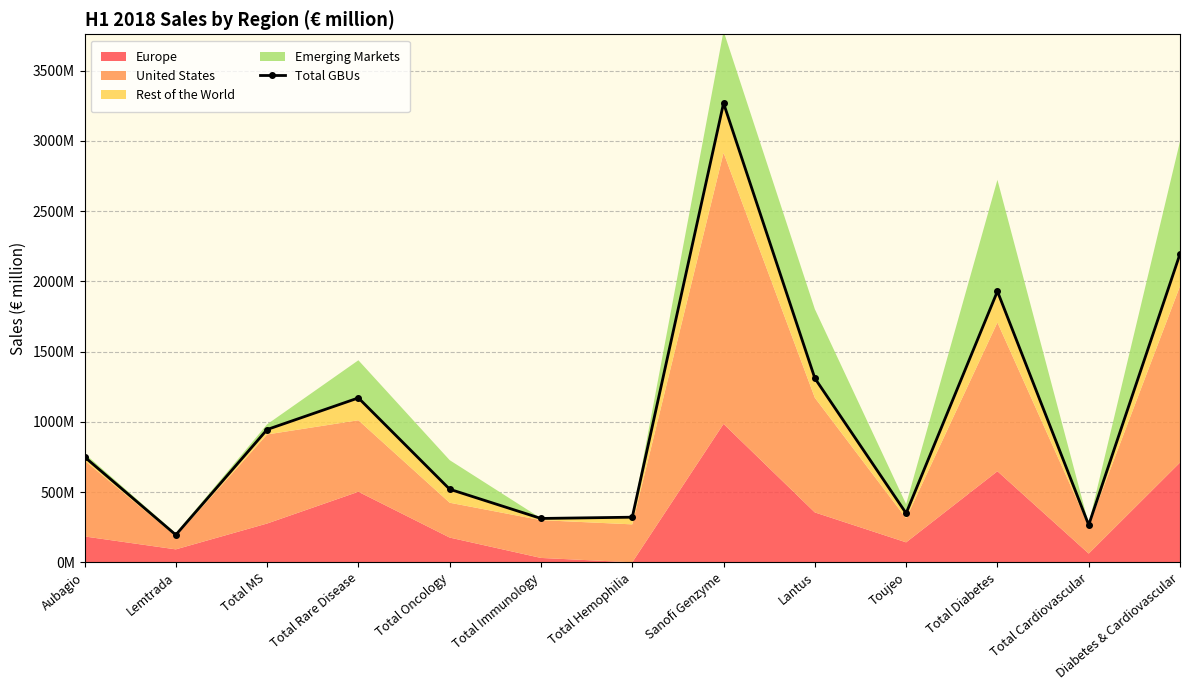

How many lines are shown in the chart?

1